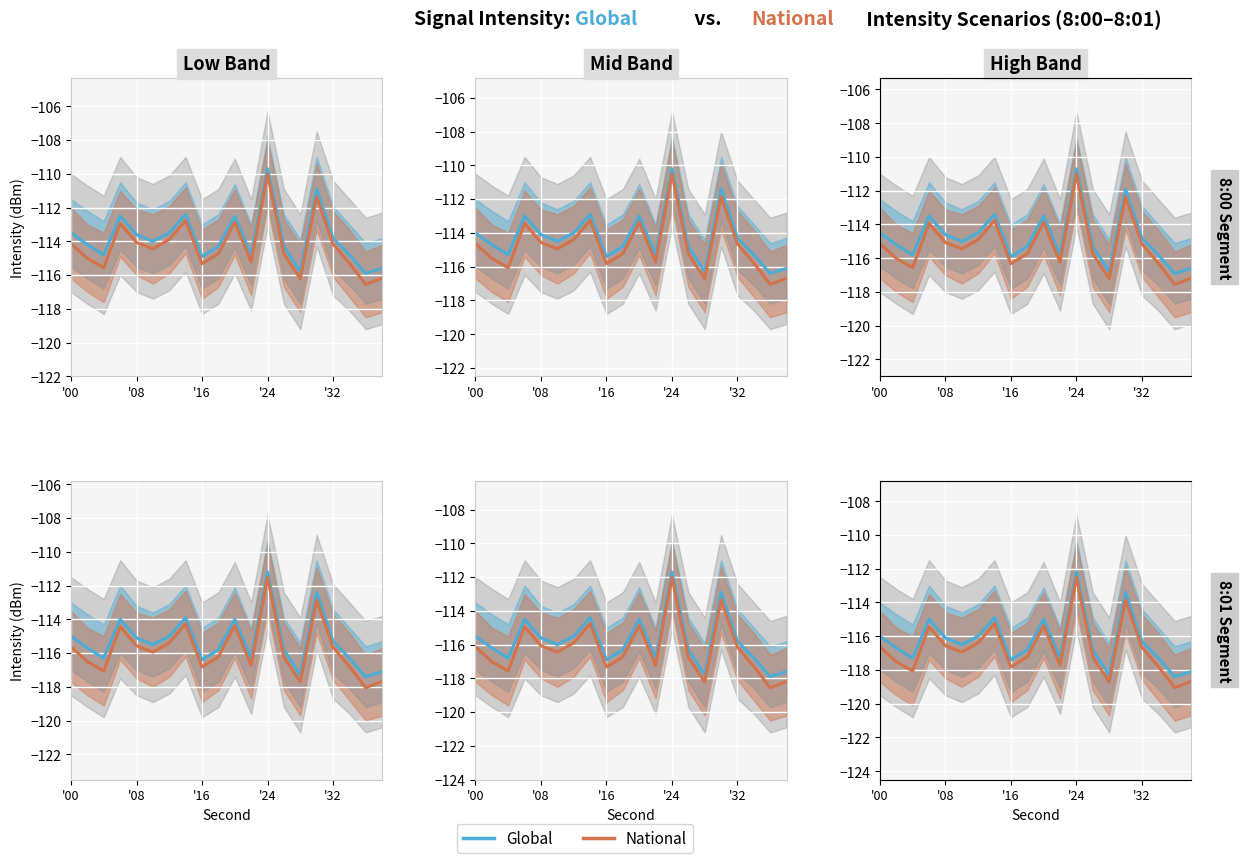

Reading left to right, extract all data points from this chart.

Global: -116.0	-116.7	-117.3	-115.0	-116.1	-116.5	-116.0	-114.9	-117.4	-116.8	-115.0	-117.3	-112.2	-116.8	-118.3	-113.4	-116.3	-117.3	-118.4	-118.1
National: -116.6	-117.5	-118.1	-115.4	-116.6	-116.9	-116.4	-115.3	-117.8	-117.2	-115.4	-117.7	-112.5	-117.2	-118.7	-113.9	-116.7	-117.8	-119.1	-118.7